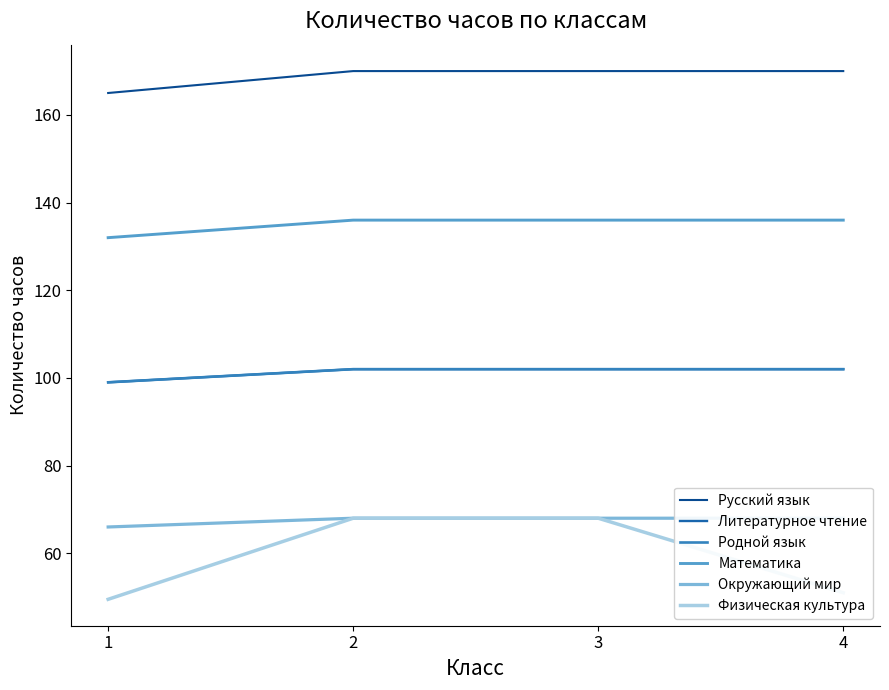

Reading left to right, what are all the values shown in this chart?

Русский язык: 165.0	170.0	170.0	170.0
Литературное чтение: 99.0	102.0	102.0	102.0
Родной язык: 99.0	102.0	102.0	102.0
Математика: 132.0	136.0	136.0	136.0
Окружающий мир: 66.0	68.0	68.0	68.0
Физическая культура: 49.5	68.0	68.0	51.0